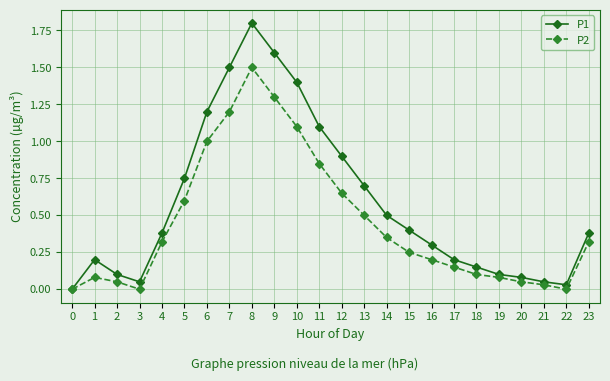

What is the sum of all P2 values?

10.7